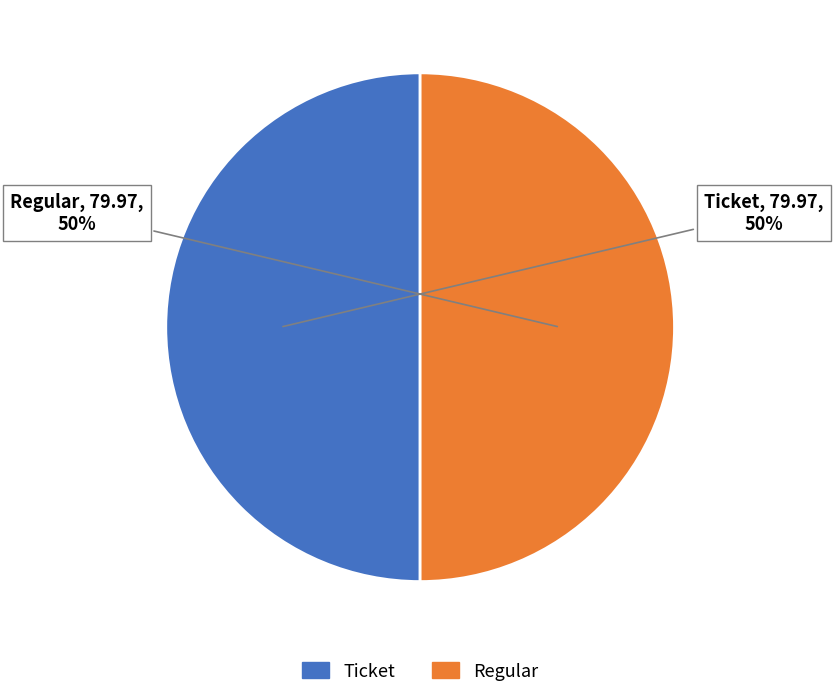

The Ticket slice represents 44% of the pie. True or false?

False